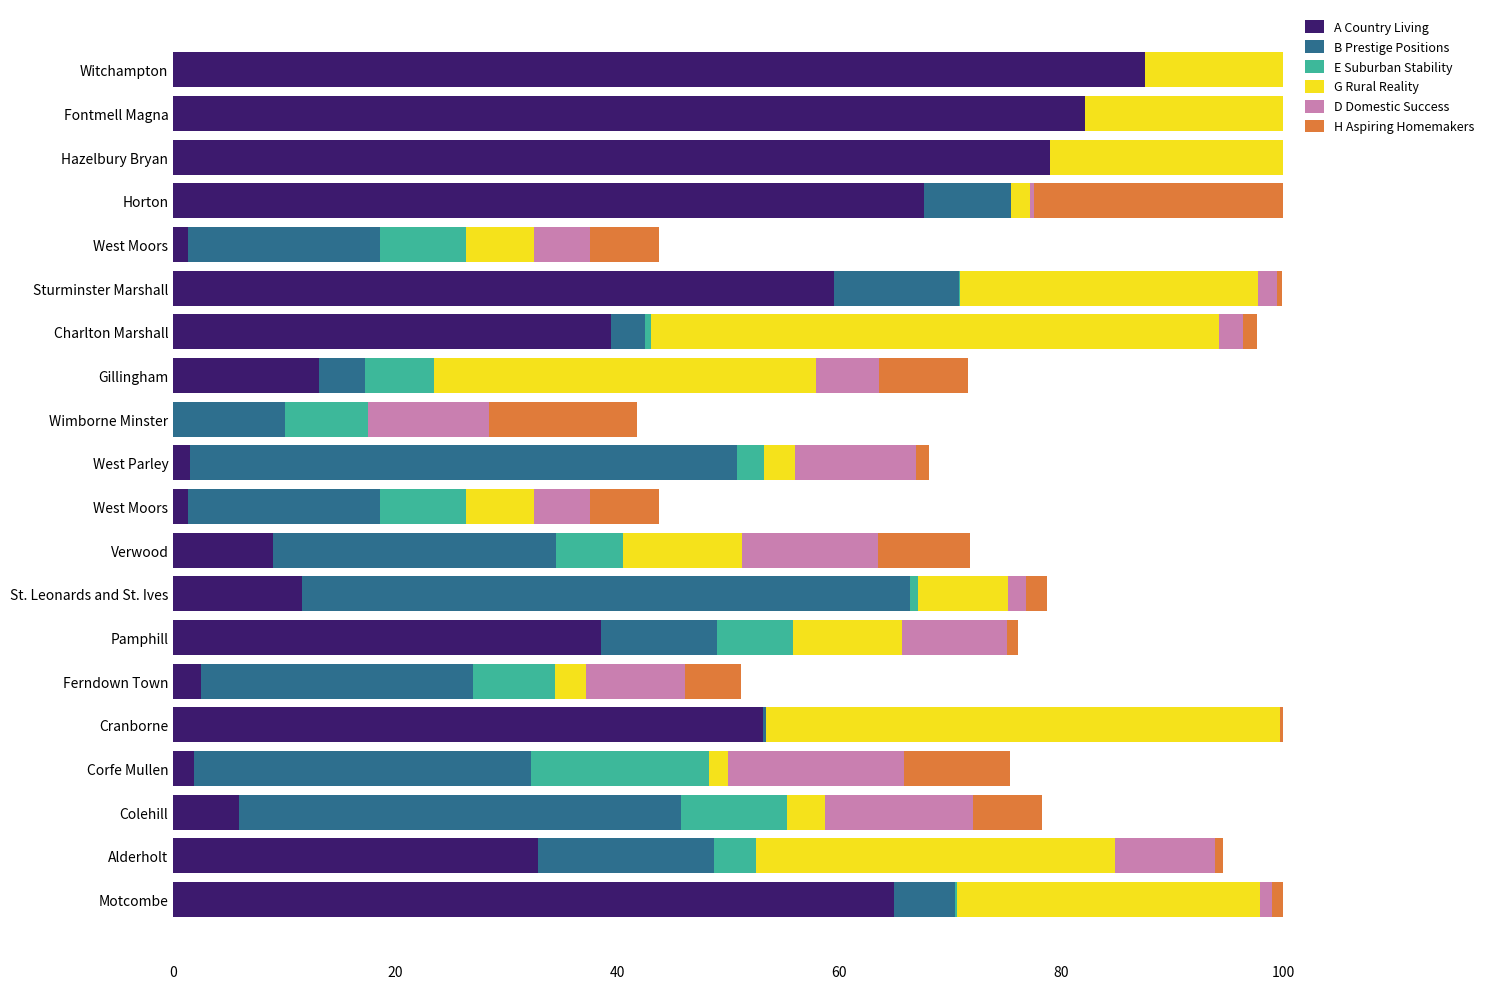

How many data points in A Country Living are above 32?

10